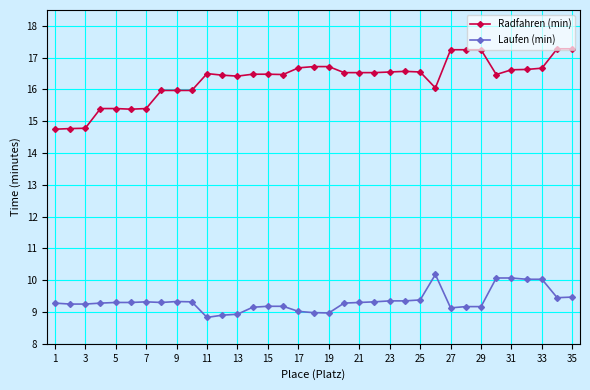

Which series has the largest range (max minus min)?

Radfahren (min)